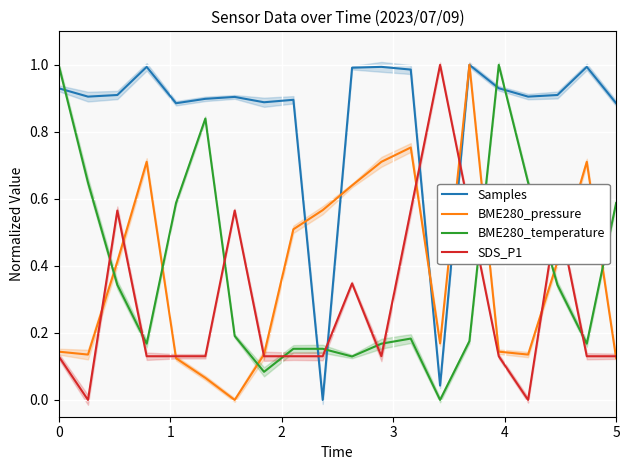

How many times do BME280_pressure and BME280_temperature cross each other?

6